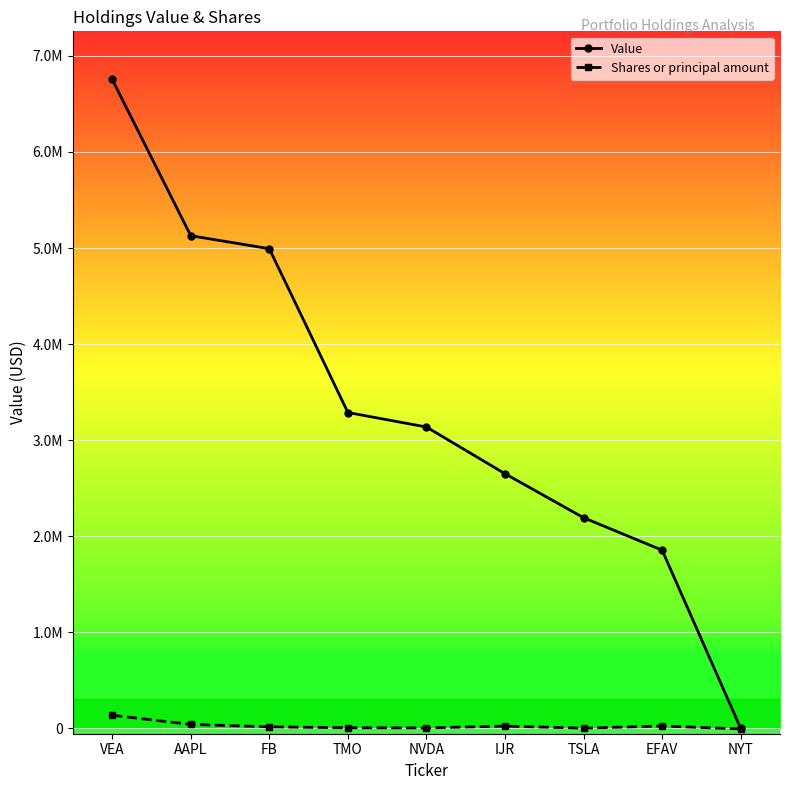

At which label does Shares or principal amount first exceed 16951?

VEA